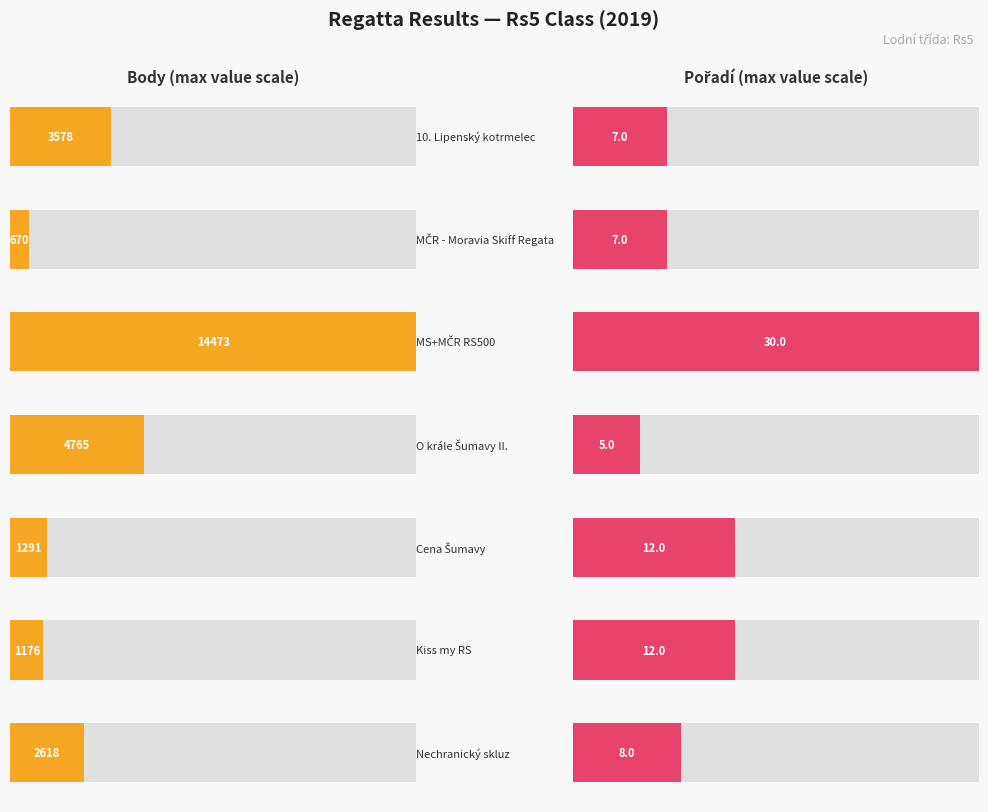

Which series has the largest total across all categories?

Body